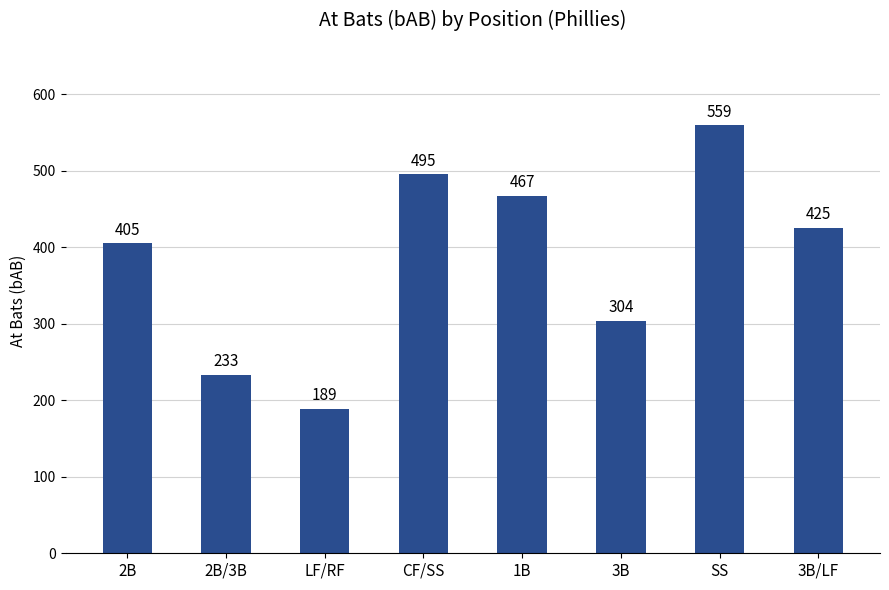

What is the approximate value at 1B, to the nearest 5?

465